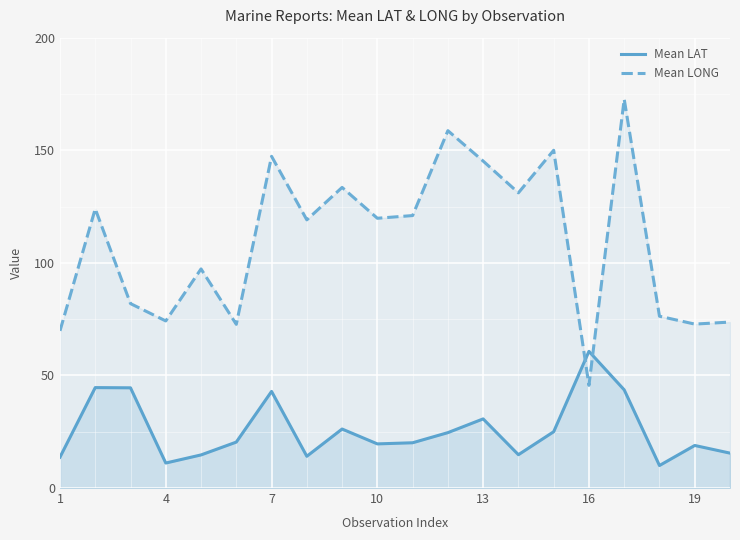

The Mean LONG series shows 302.8 at 16. True or false?

False